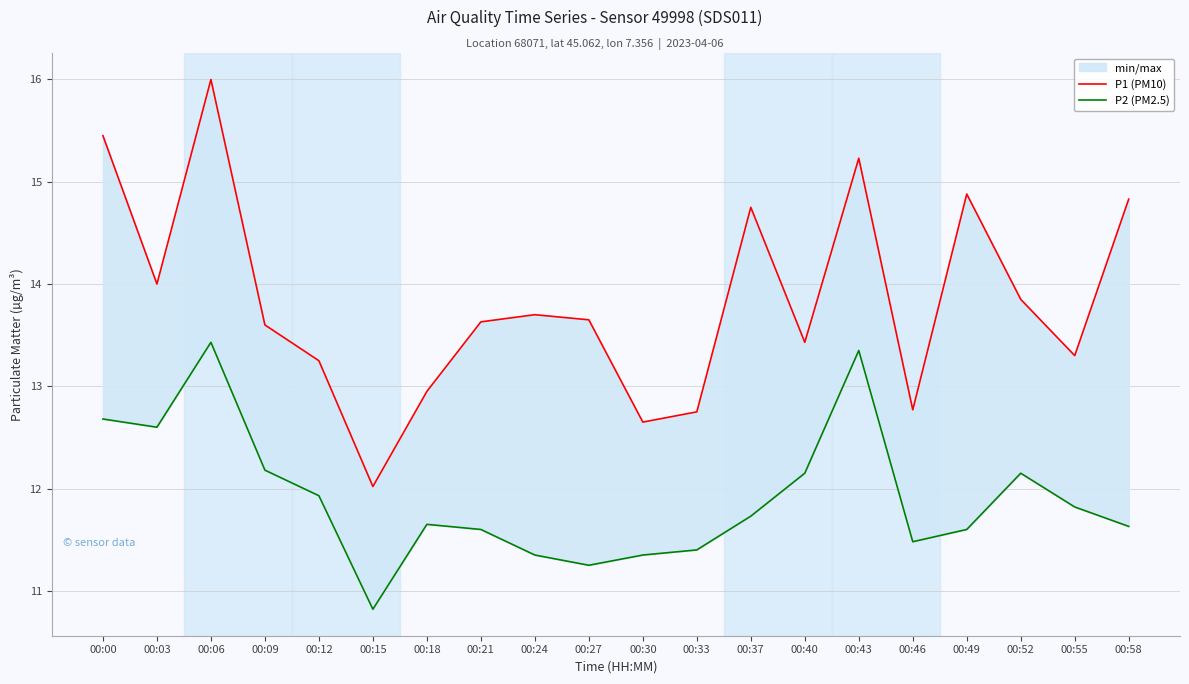

What is the value of the P2 (PM2.5) point at the 3rd from the left?

13.4